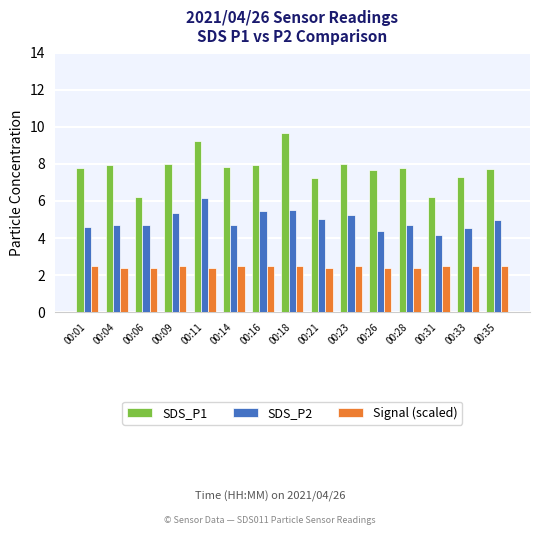

What is the difference between the highest and lowest values at 00:01?

5.3